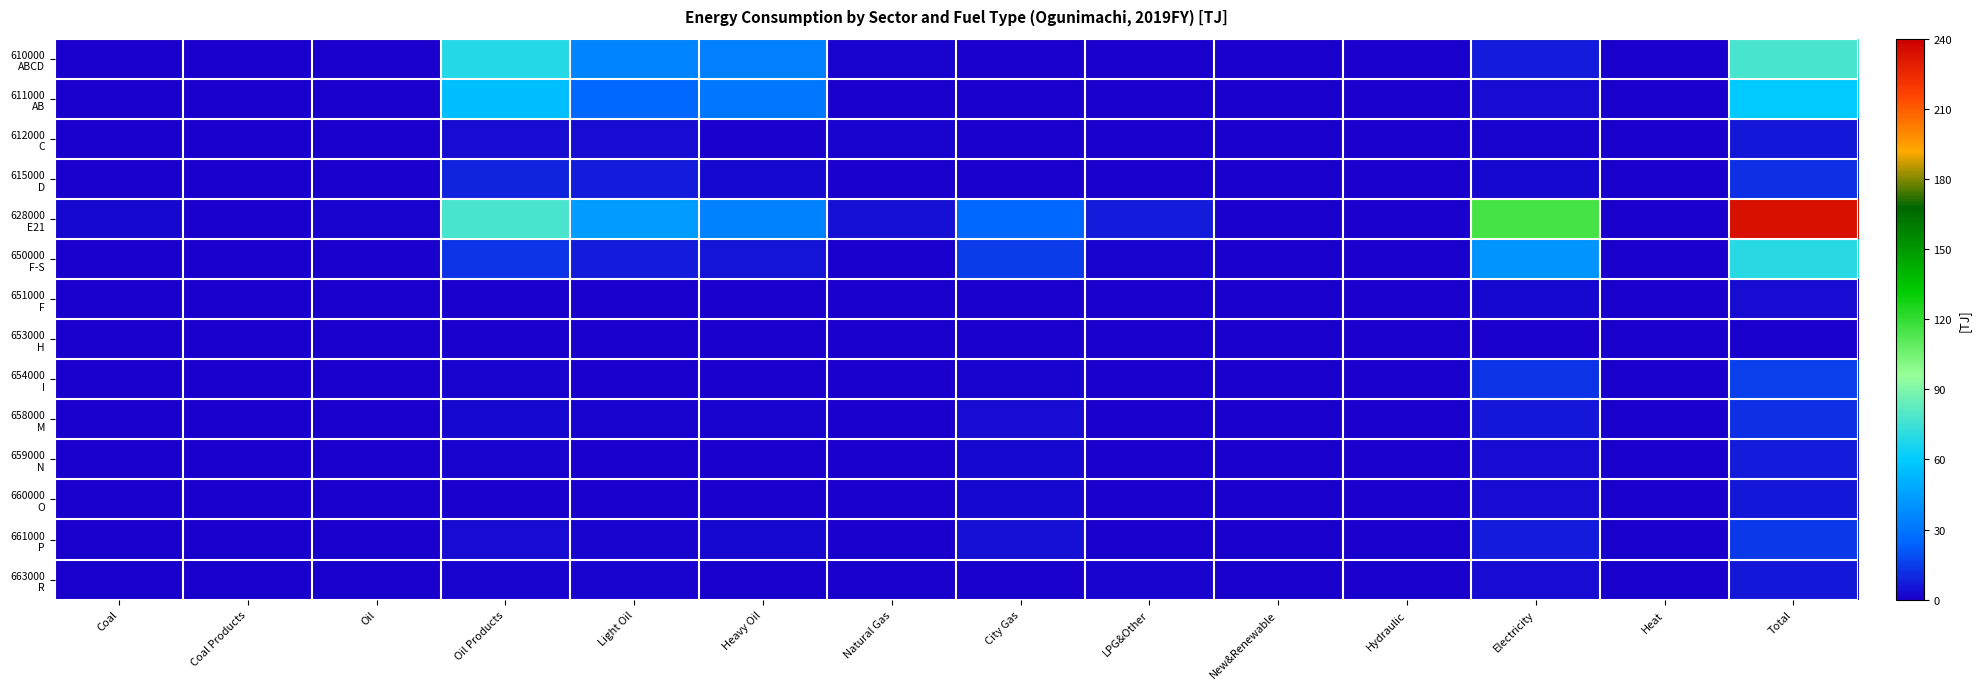

What is the spread (max minus min) of values at Natural Gas?

4.1